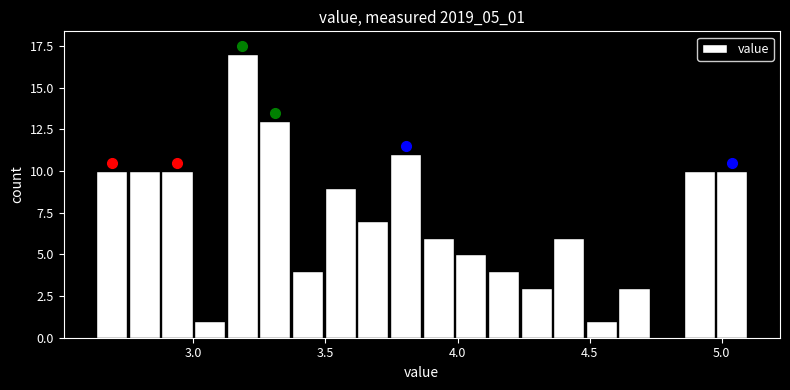

Read against the x-axis, roughly where is the centre of the tallest bar?

3.20